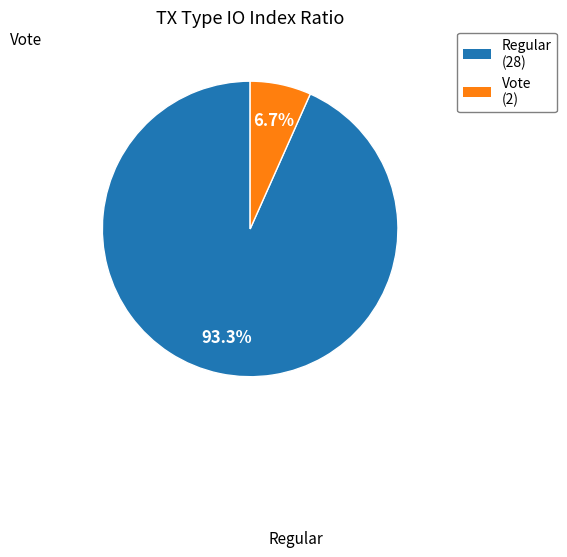

What is the total percentage of Vote and Regular?

100.0%